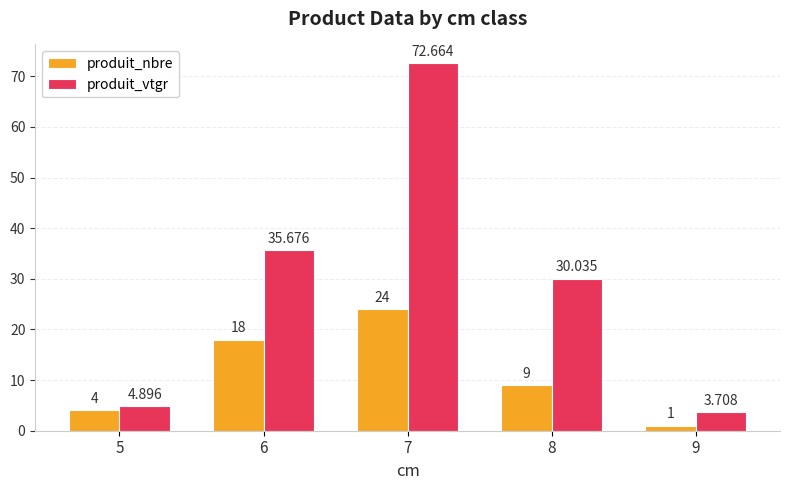

How many groups of bars are there?

5